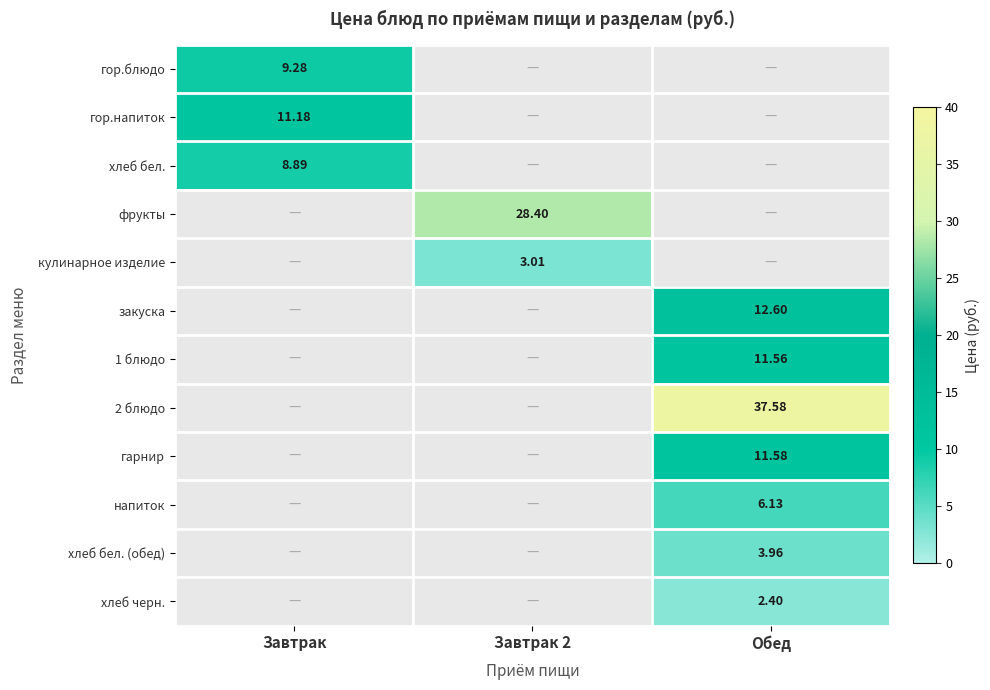

How many positive values does the хлеб бел. (обед) series have?

1